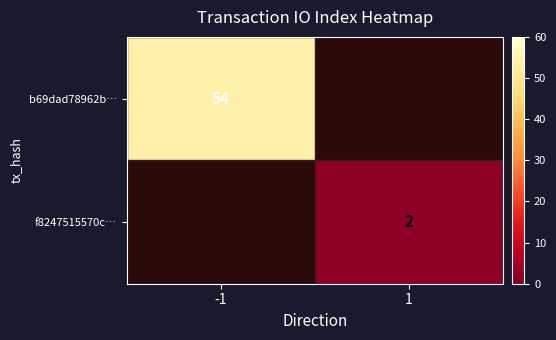

At which label is b69dad78962b… closest to 54?

-1